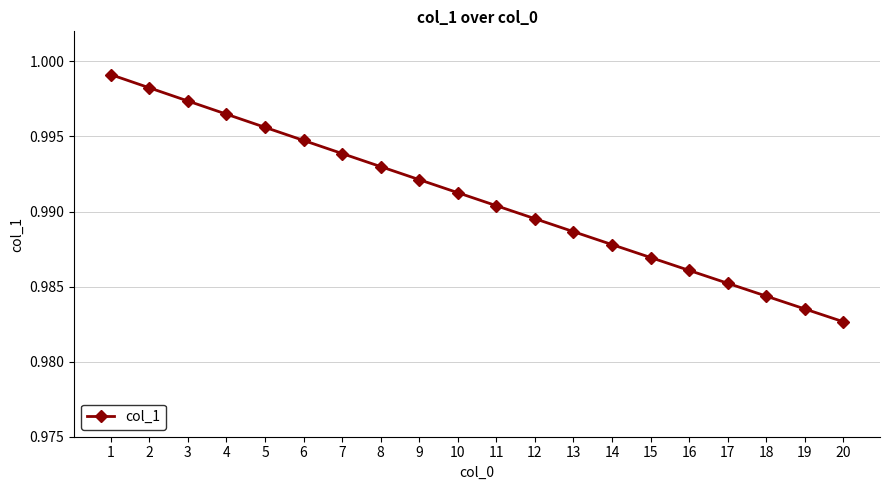

List the labels in order of value, smallest first.

20, 19, 18, 17, 16, 15, 14, 13, 12, 11, 10, 9, 8, 7, 6, 5, 4, 3, 2, 1